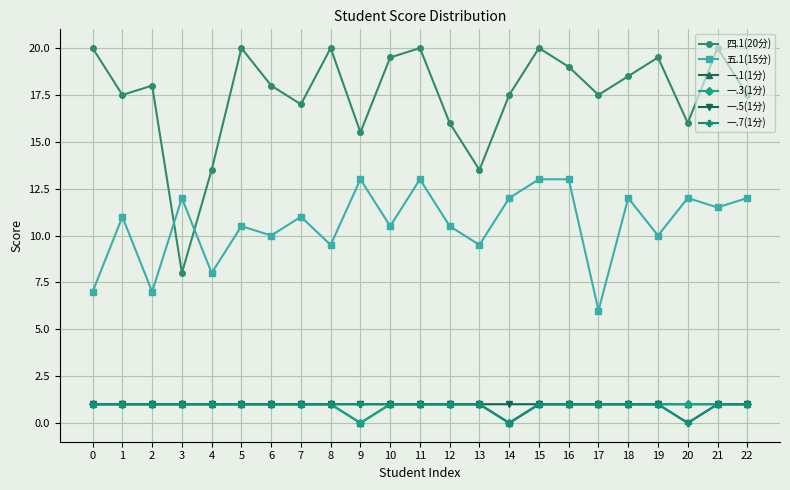

The value of 一.5(1分) at 2 is 1.0. True or false?

True